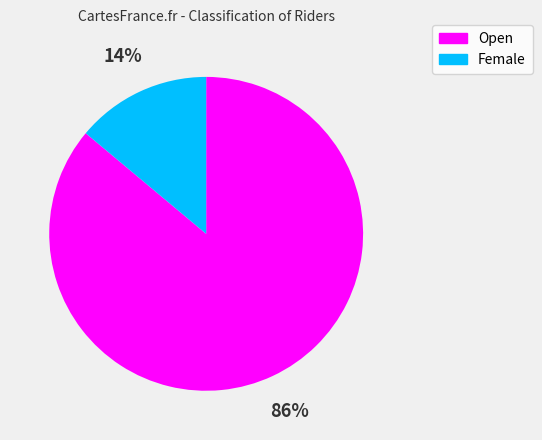

The Female slice represents 14% of the pie. True or false?

True